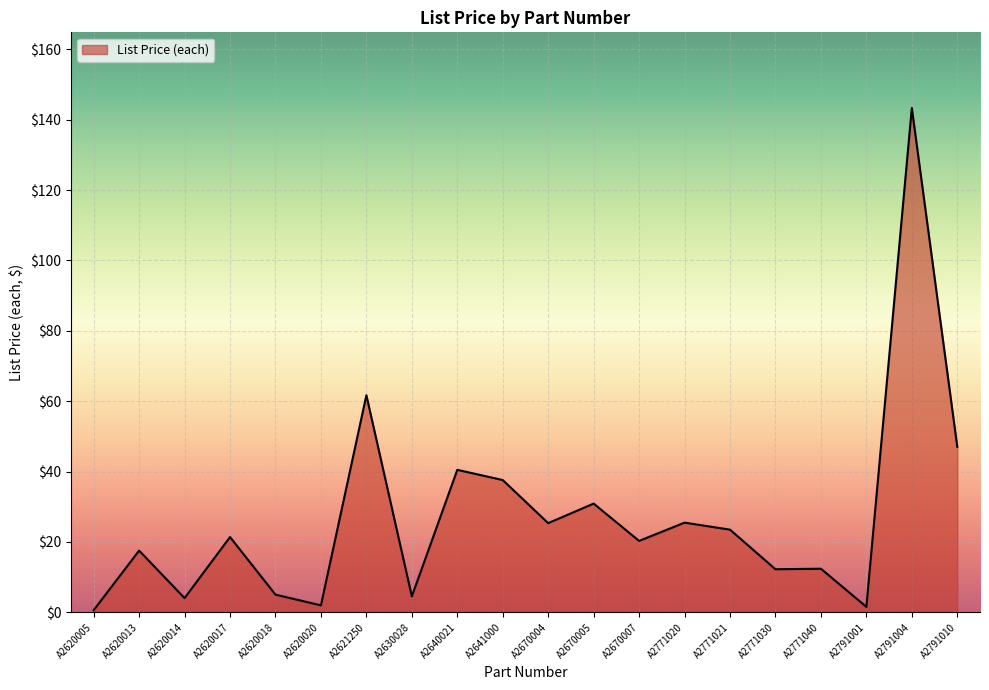

What is the change in value from A2620018 to A2771021?

+18.5